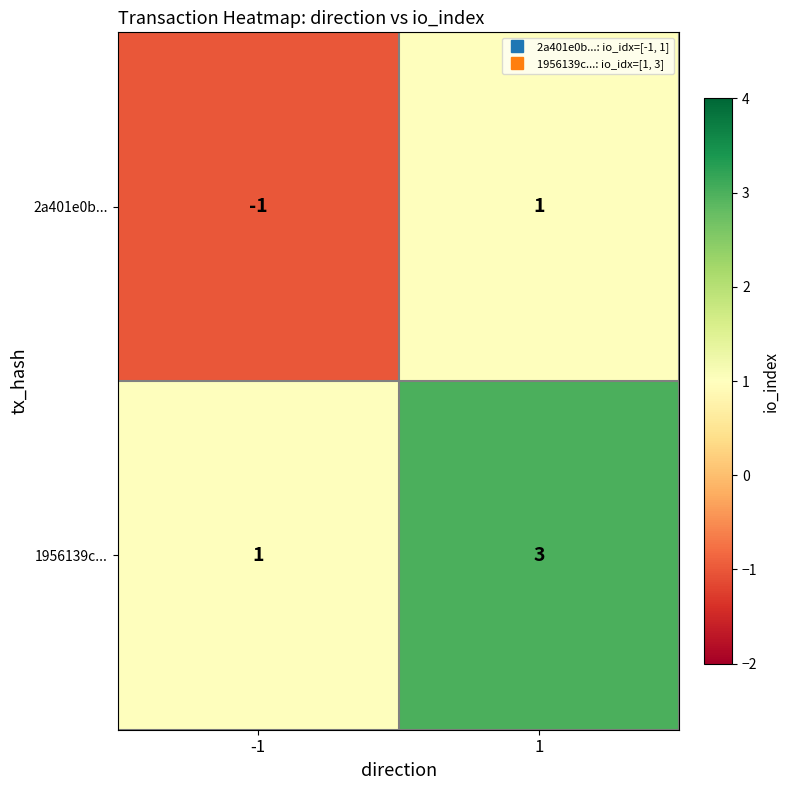

What is the sum of the 1956139c... values at 1 and -1?

4